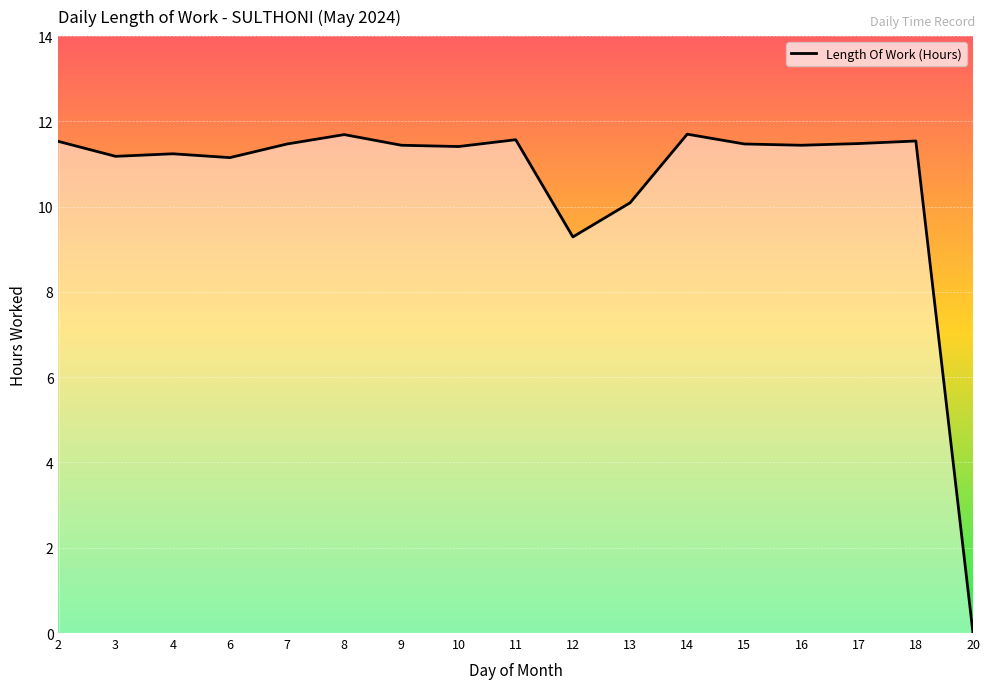

What is the difference between the maximum and second lowest values?

2.4